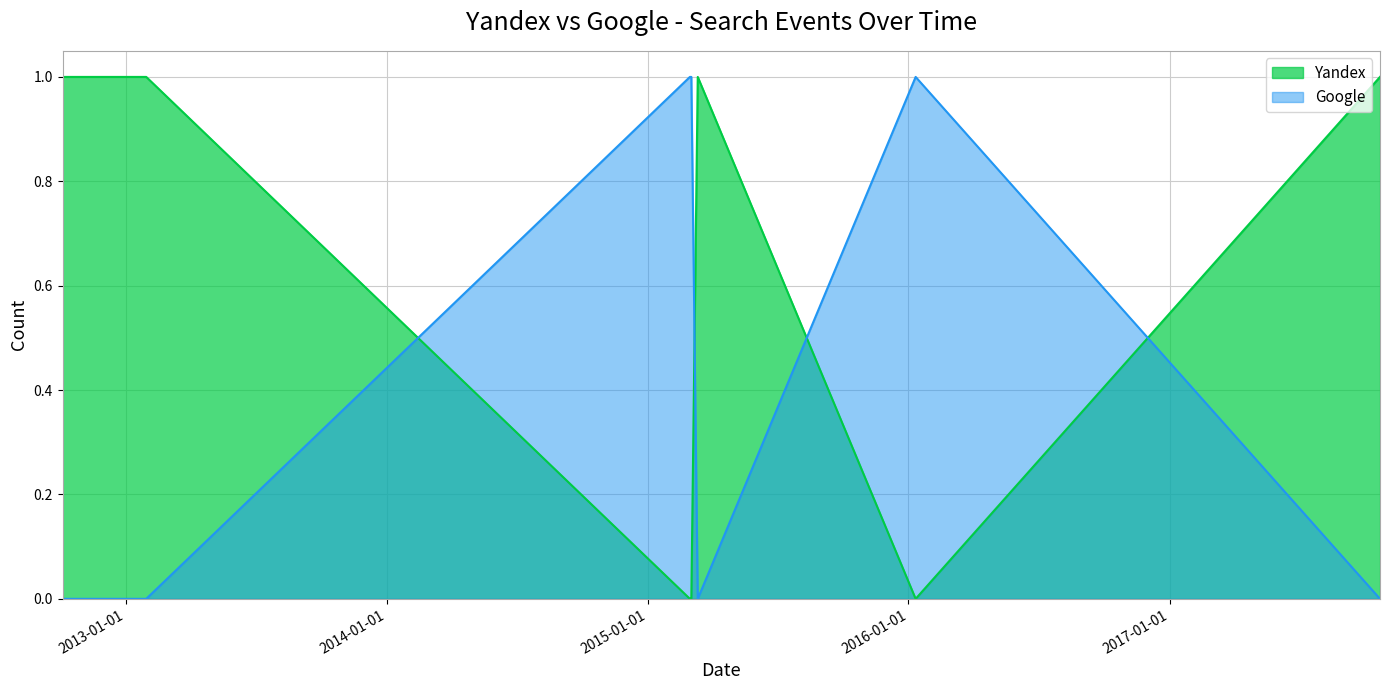

After their last crossing, which series has the higher values: Google or Yandex?

Yandex